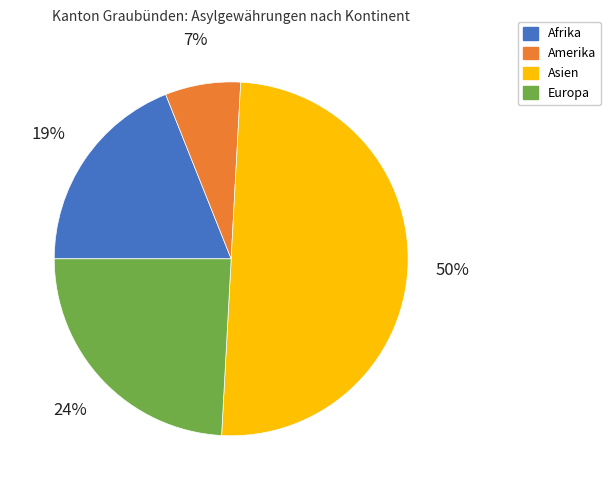

Which category has the biggest portion of the pie?

Asien